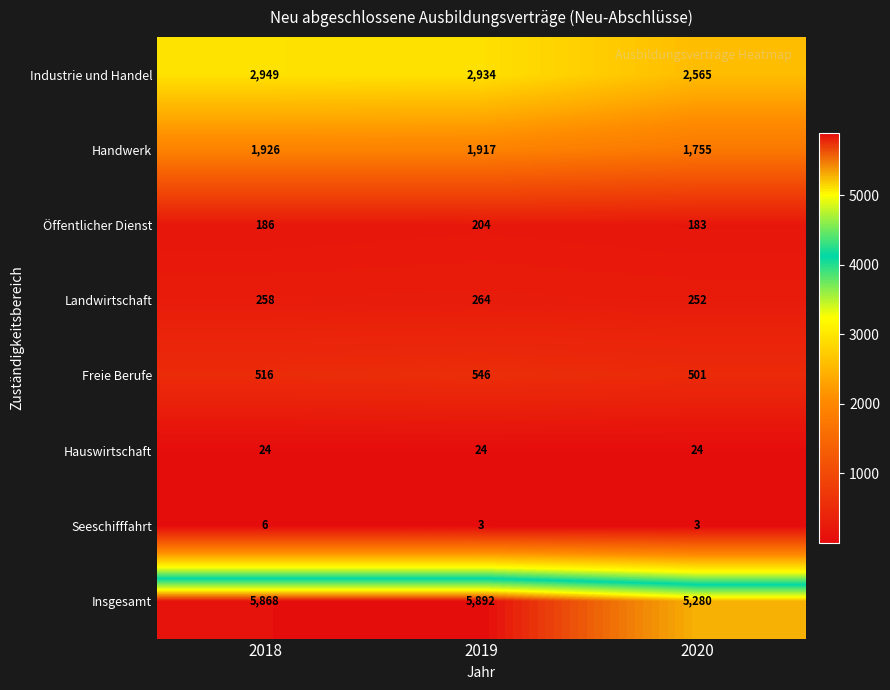

Reading left to right, list all the values displayed in this chart.

Industrie und Handel: 2018=2949	2019=2934	2020=2565
Handwerk: 2018=1926	2019=1917	2020=1755
Öffentlicher Dienst: 2018=186	2019=204	2020=183
Landwirtschaft: 2018=258	2019=264	2020=252
Freie Berufe: 2018=516	2019=546	2020=501
Hauswirtschaft: 2018=24	2019=24	2020=24
Seeschifffahrt: 2018=6	2019=3	2020=3
Insgesamt: 2018=5868	2019=5892	2020=5280